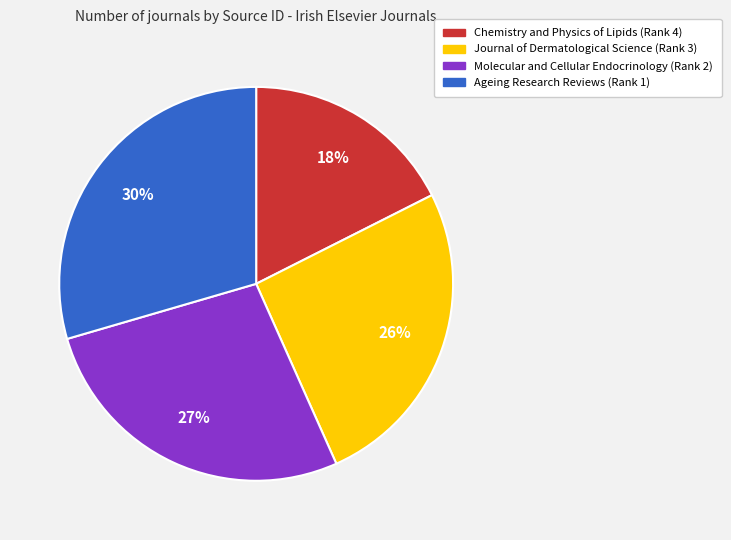

Count the number of slices in the pie.

4